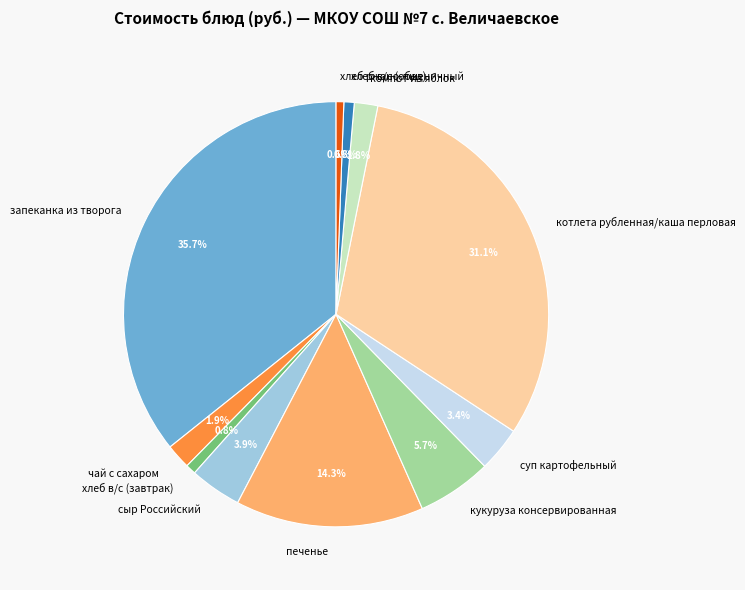

To the nearest percent, what percentage of the pie is хлеб ржано-пшеничный?

1%